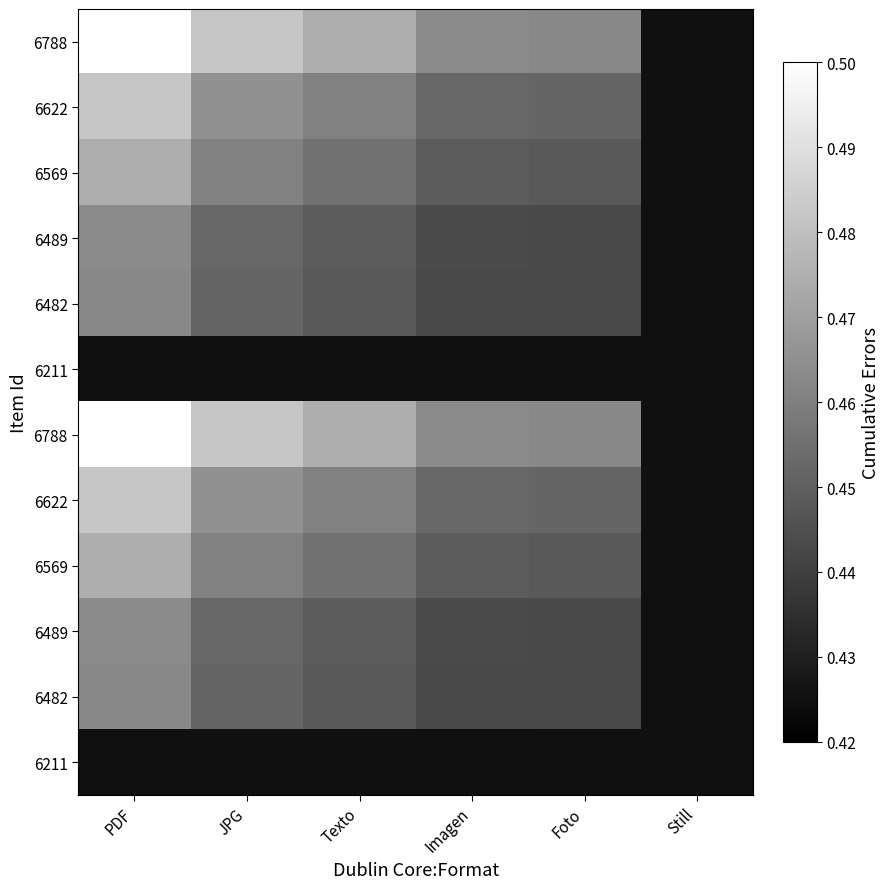

At how many categories does at least one series exceed 0?

6